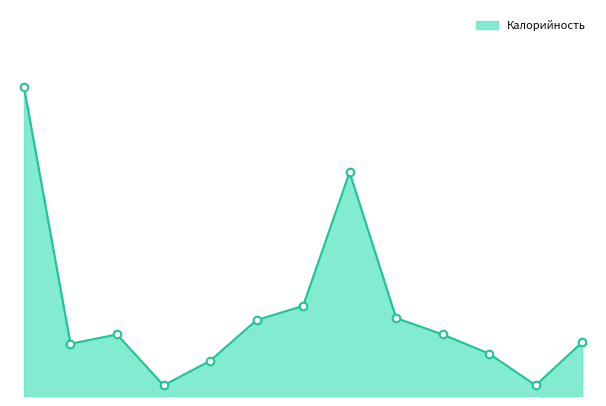

Between компот из яблок and голубцы ленивые, which is larger?

голубцы ленивые